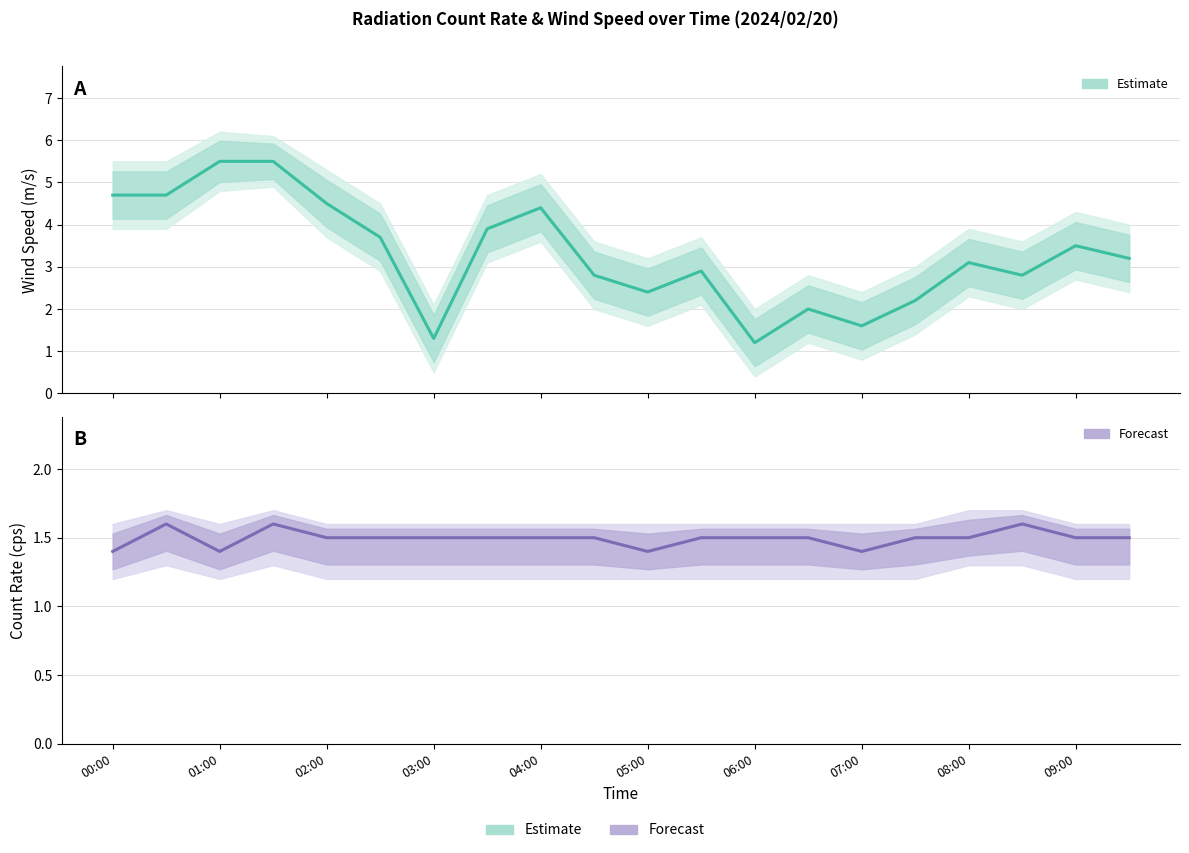

What is the value of the Wind Speed (m/s) point at the 6th from the left?

3.7